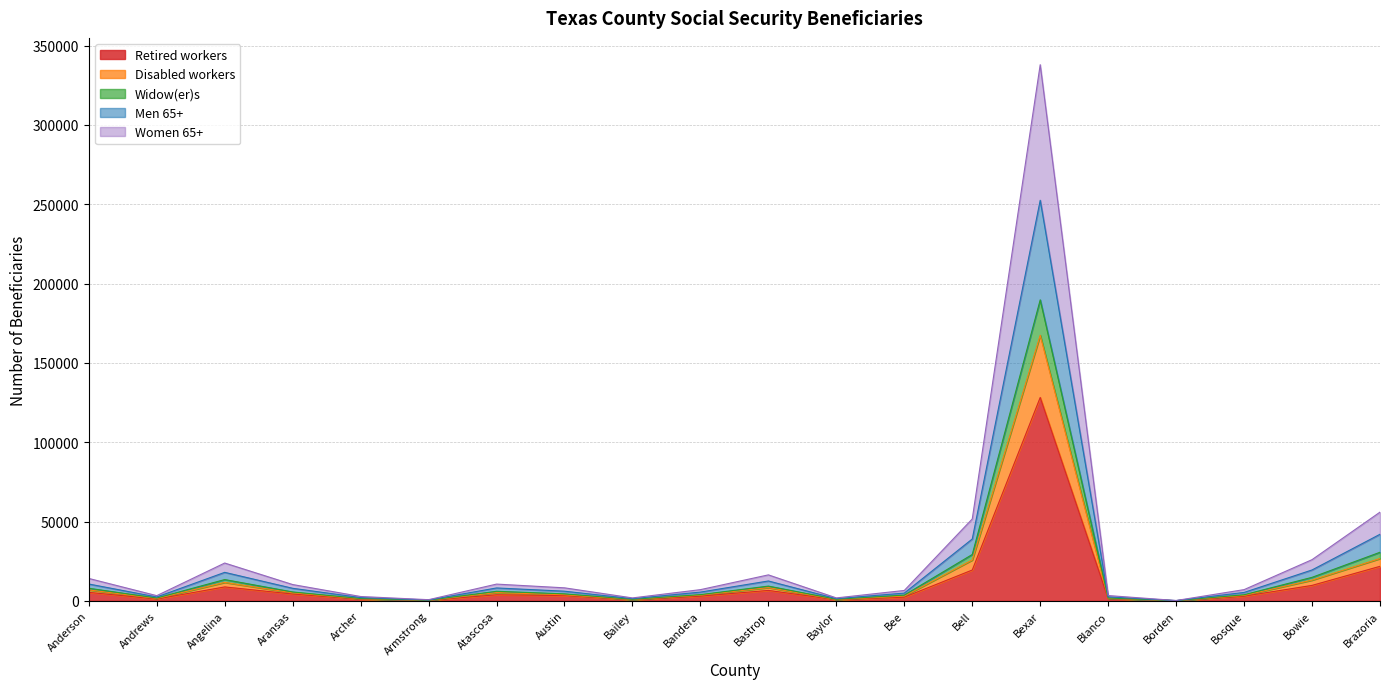

At which category is the sum across all series the highest?

Bexar